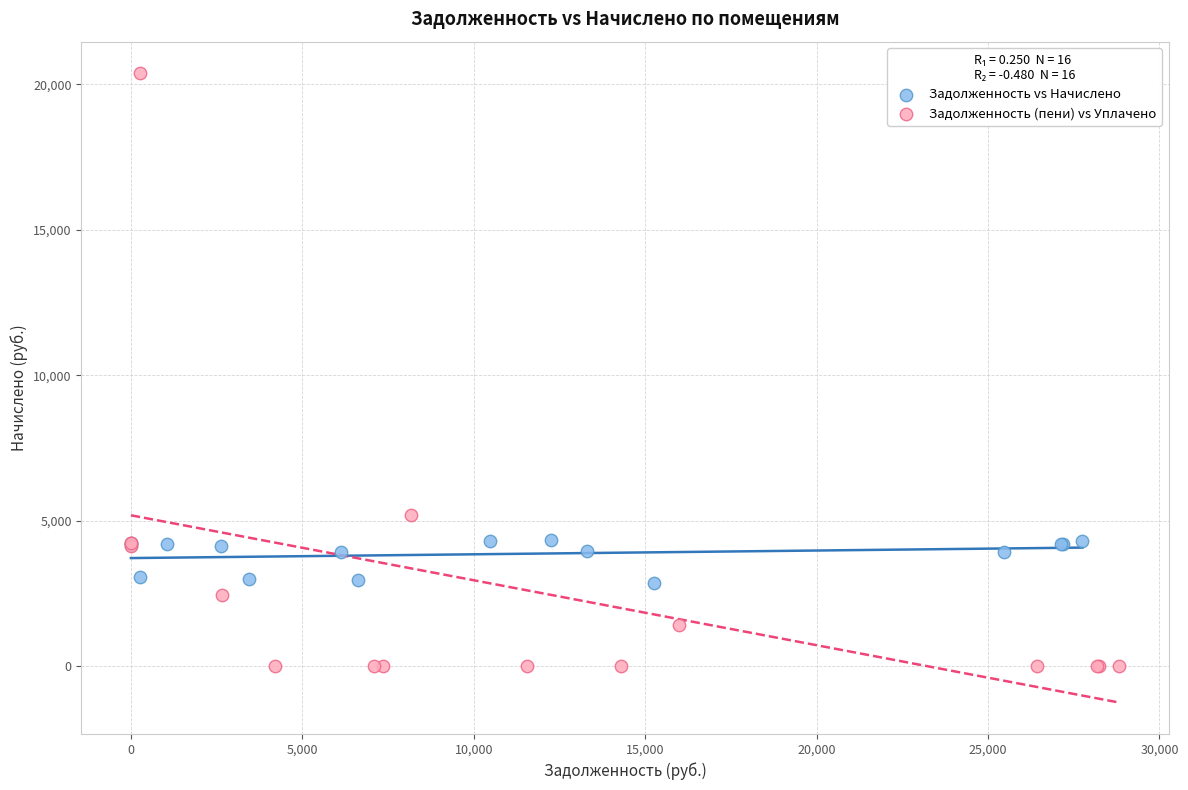

Which series reaches the maximum Y coordinate?

Задолженность (пени) vs Уплачено